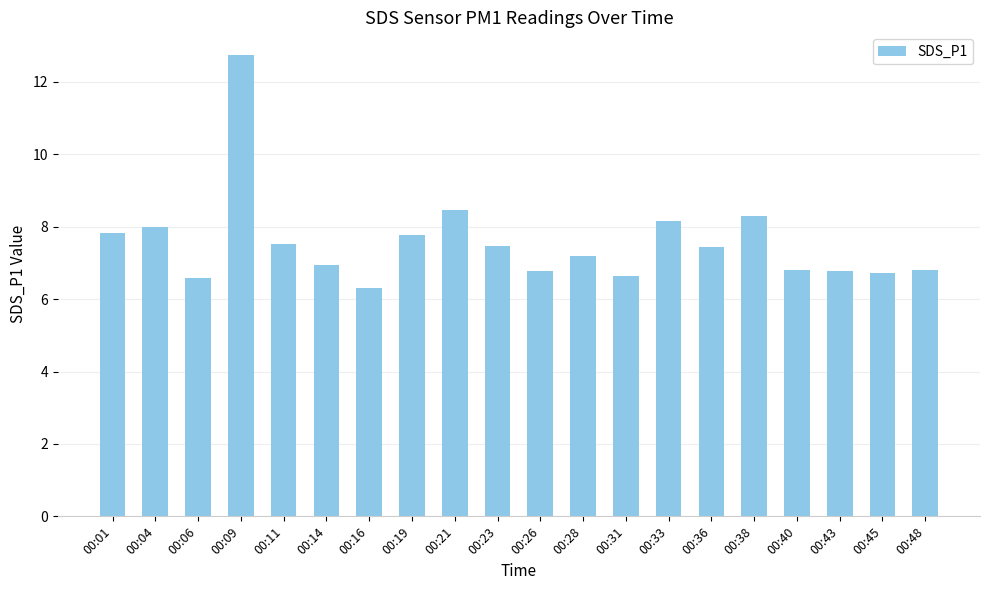

What is the average value?

7.6